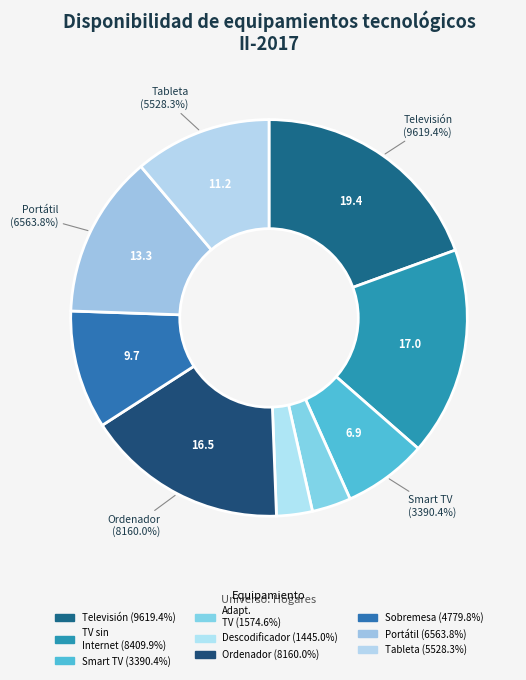

Rank the categories by value from lowest to highest.

Descodificador de televisión, Dispositivo que permite adaptar la televisión, Televisión con acceso a Internet (Smart TV), Ordenador de sobremesa, Tableta, Ordenador portátil, Ordenador, Televisión (tradicional sin acceso a Internet), Televisión